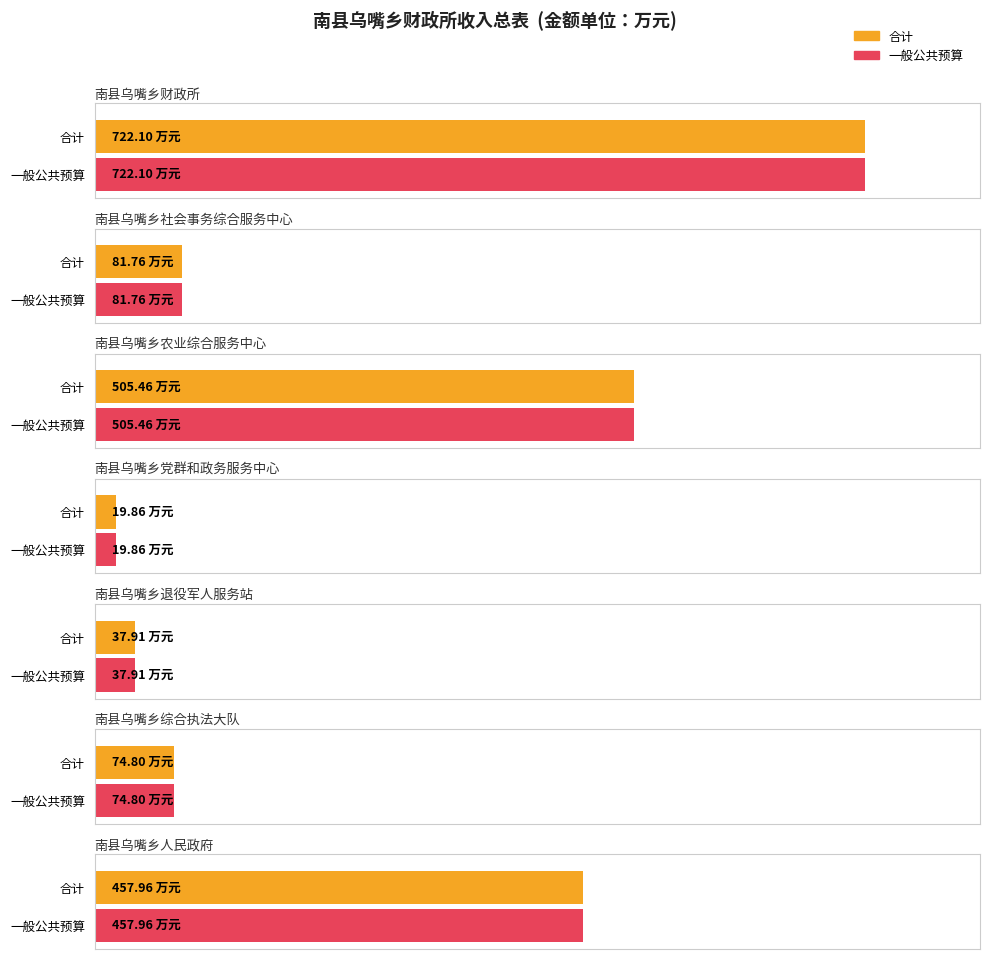

What is the average value of the 一般公共预算 series?

271.4